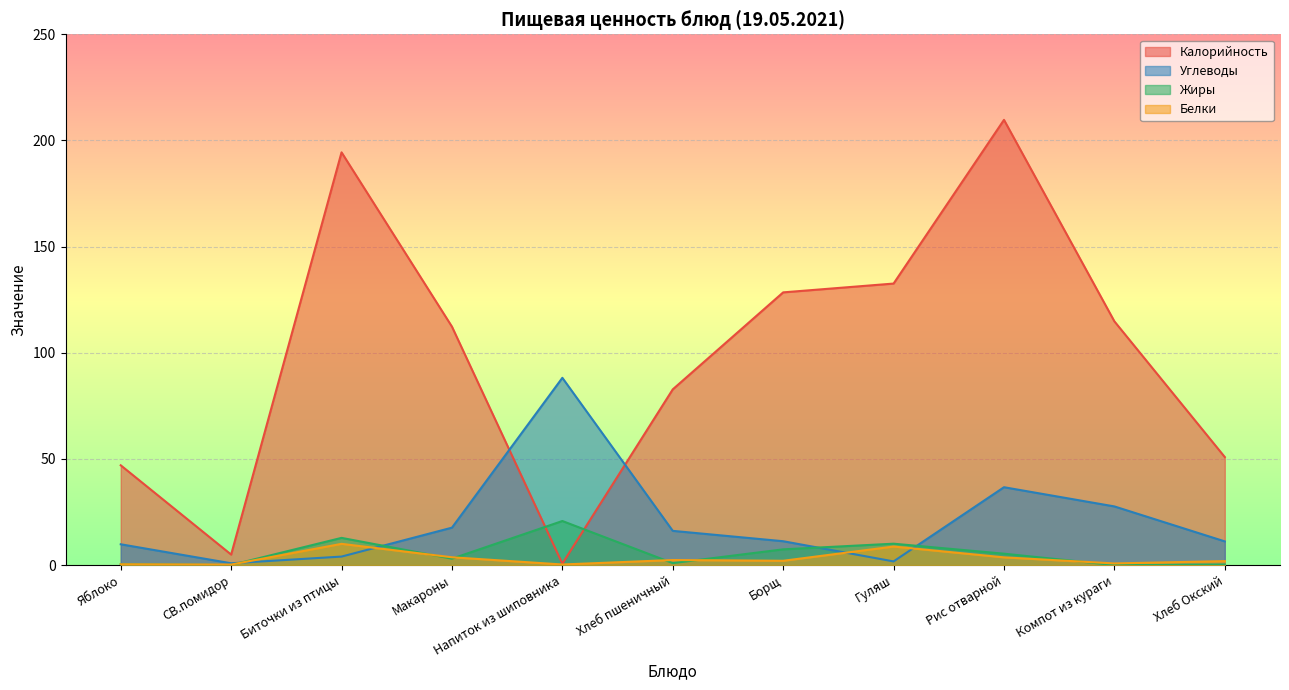

At which category does Белки reach its first local valley?

СВ.помидор